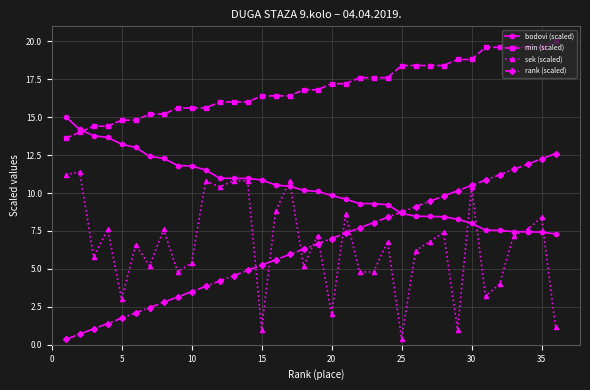

Which series has the largest total across all categories?

min (scaled)